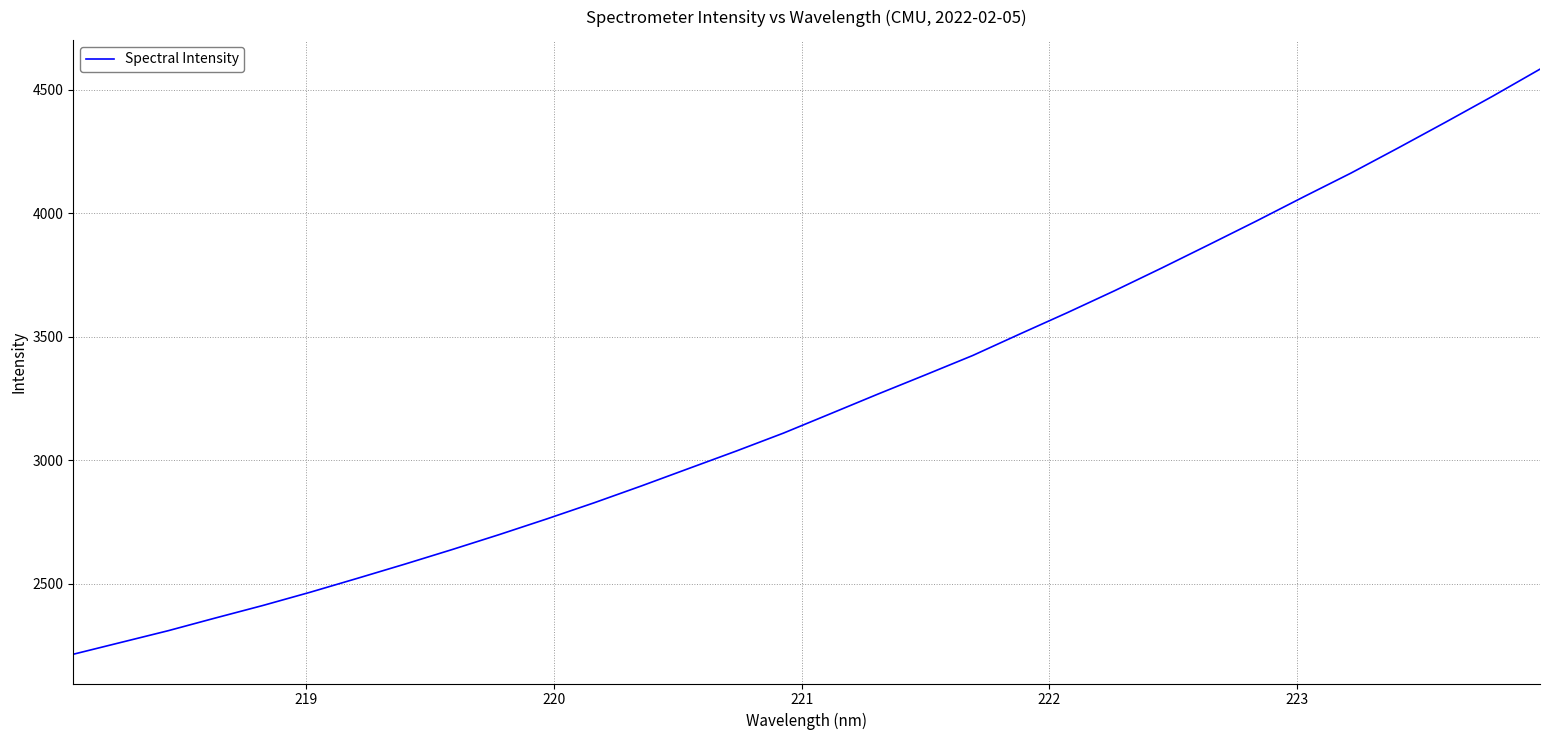

What is the minimum value shown in the chart?

2213.8